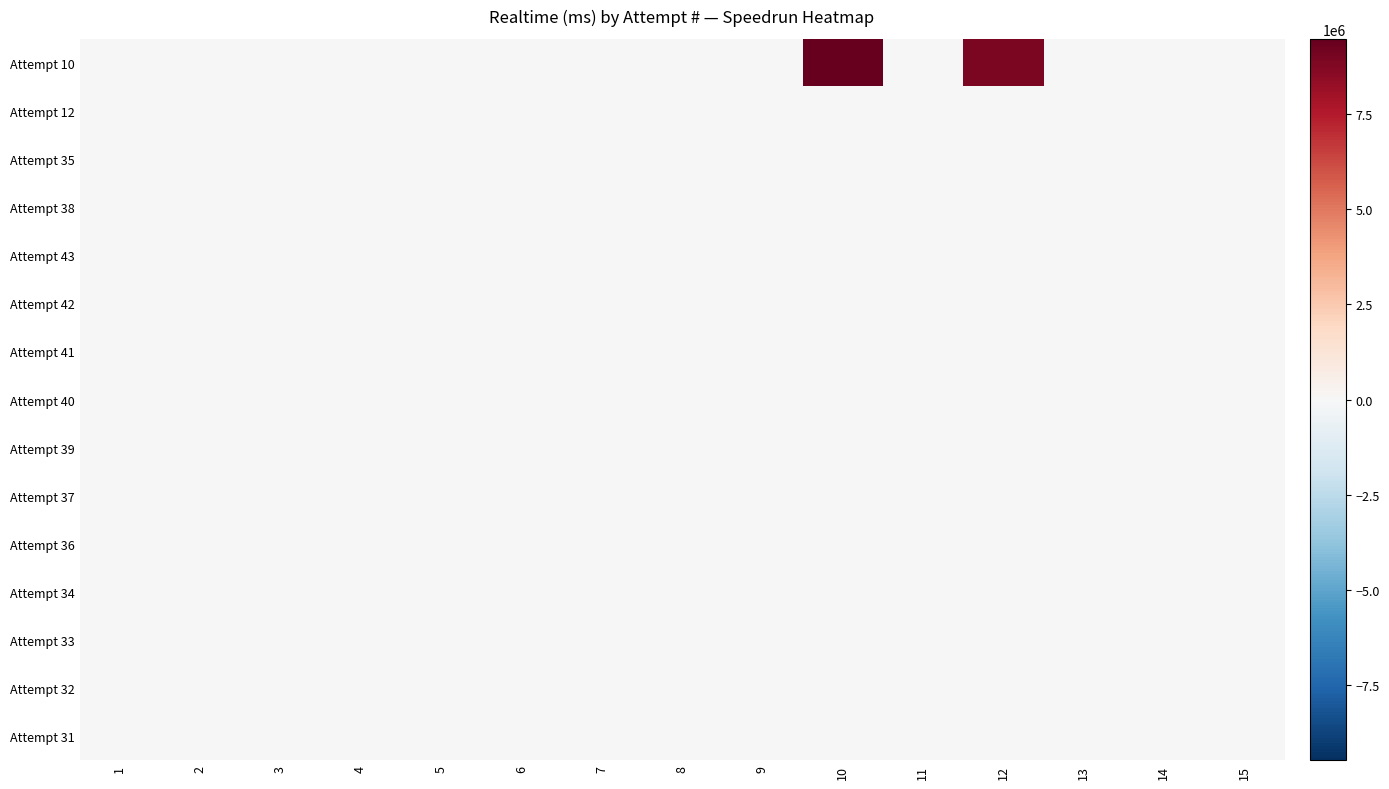

Rank the series by their maximum value, from lowest to highest.

Attempt 12, Attempt 35, Attempt 38, Attempt 43, Attempt 42, Attempt 41, Attempt 40, Attempt 39, Attempt 37, Attempt 36, Attempt 34, Attempt 33, Attempt 32, Attempt 31, Attempt 10